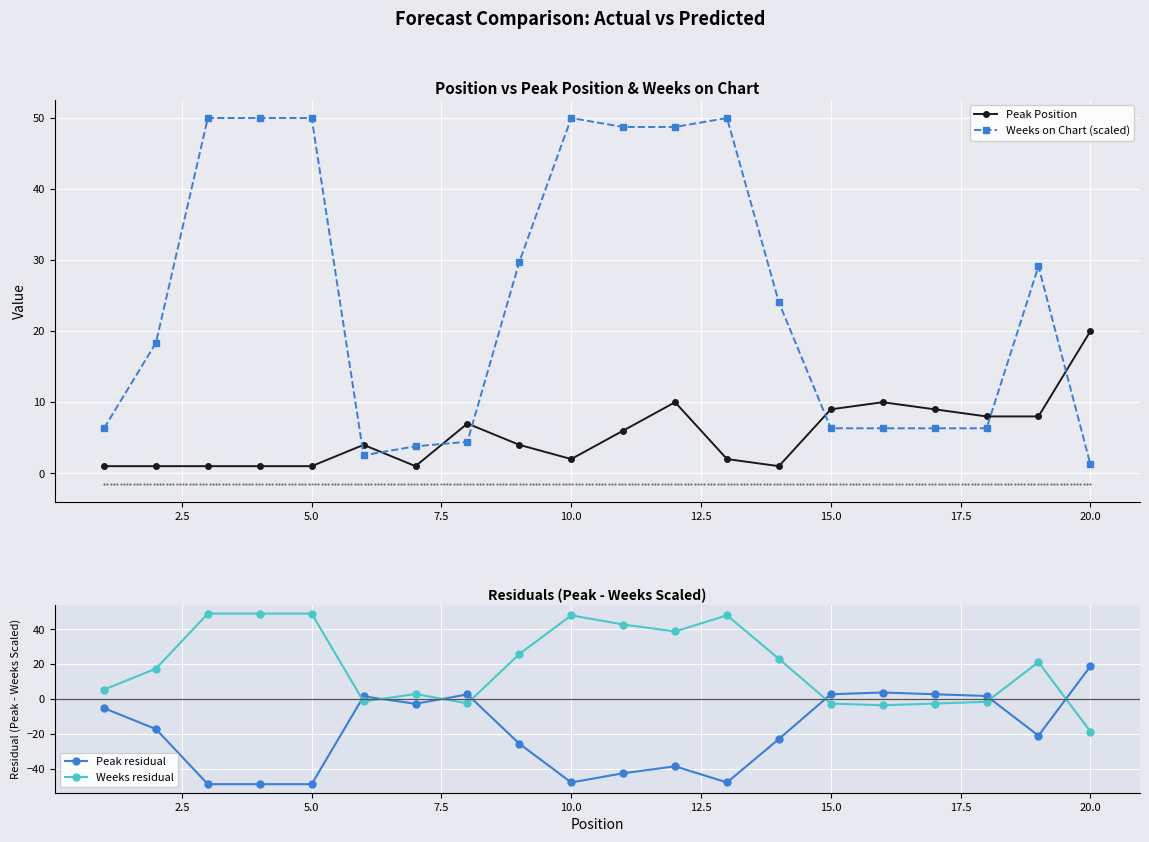

True or false: Peak Position has more than 0 interior local peaks.

True